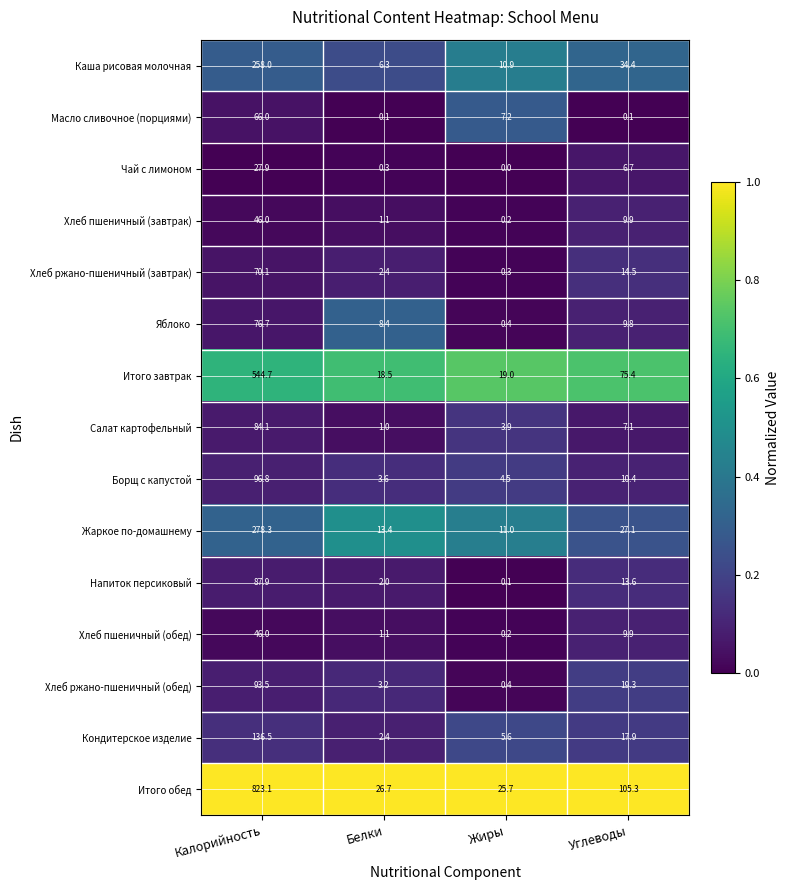

The value of Жаркое по-домашнему at Жиры is 17.1. True or false?

False